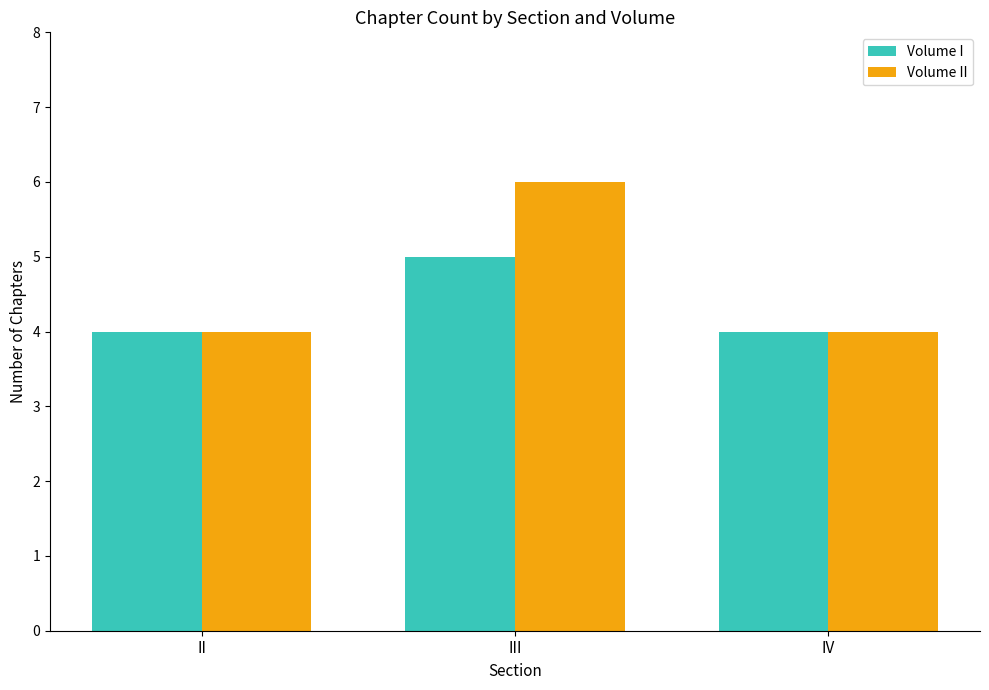

What is the smallest value displayed?

4